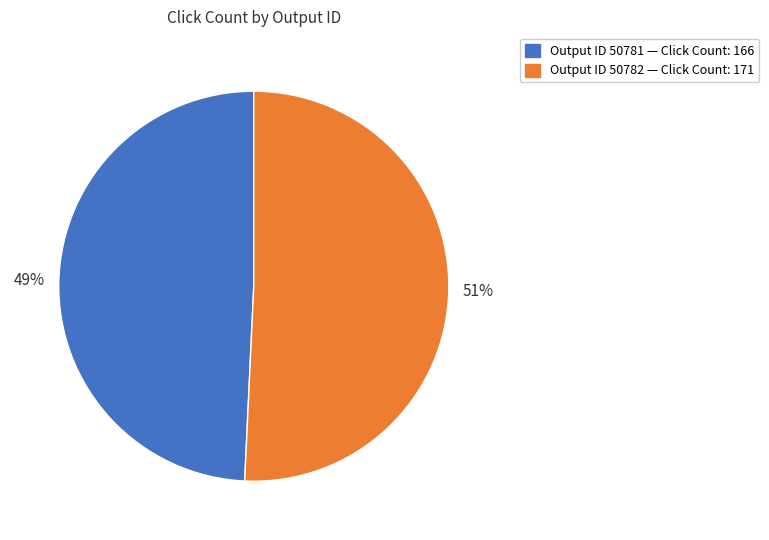

Does any single category account for the majority?

Yes